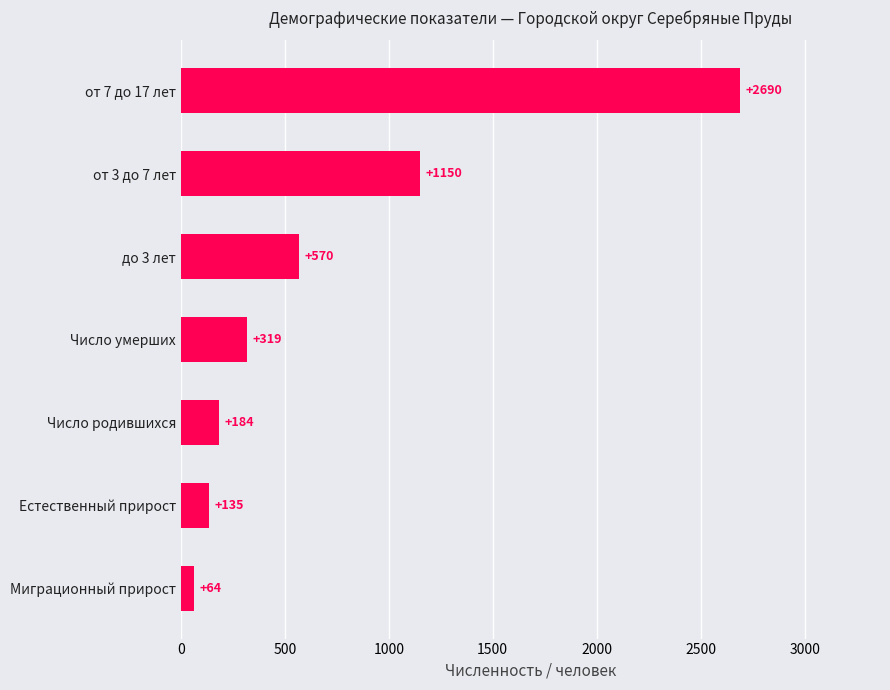

List the labels in order of value, largest first.

от 7 до 17 лет, от 3 до 7 лет, до 3 лет, Число умерших, Число родившихся, Естественный прирост, Миграционный прирост